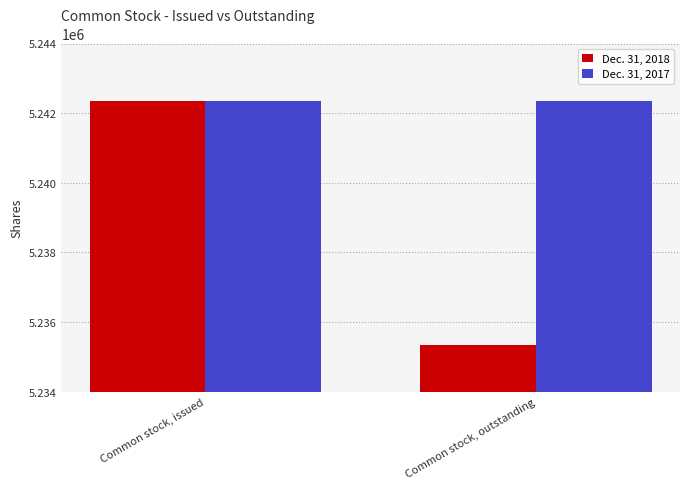

What is the approximate value of Dec. 31, 2018 at Common stock, outstanding?

5235340